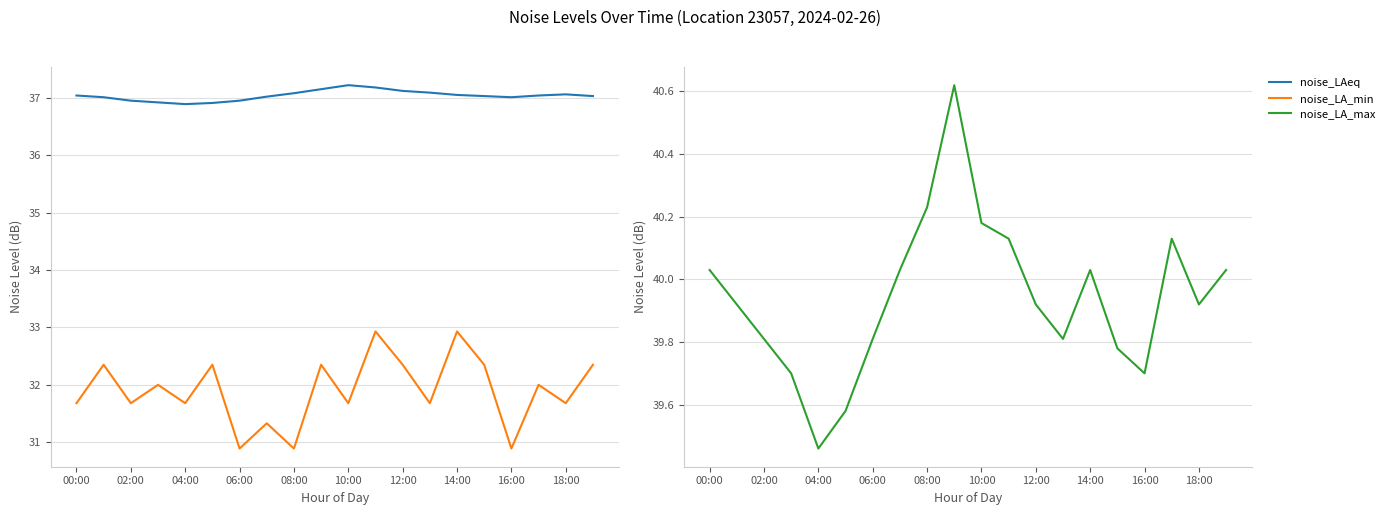

Is this an area chart (filled region under the line)?

No